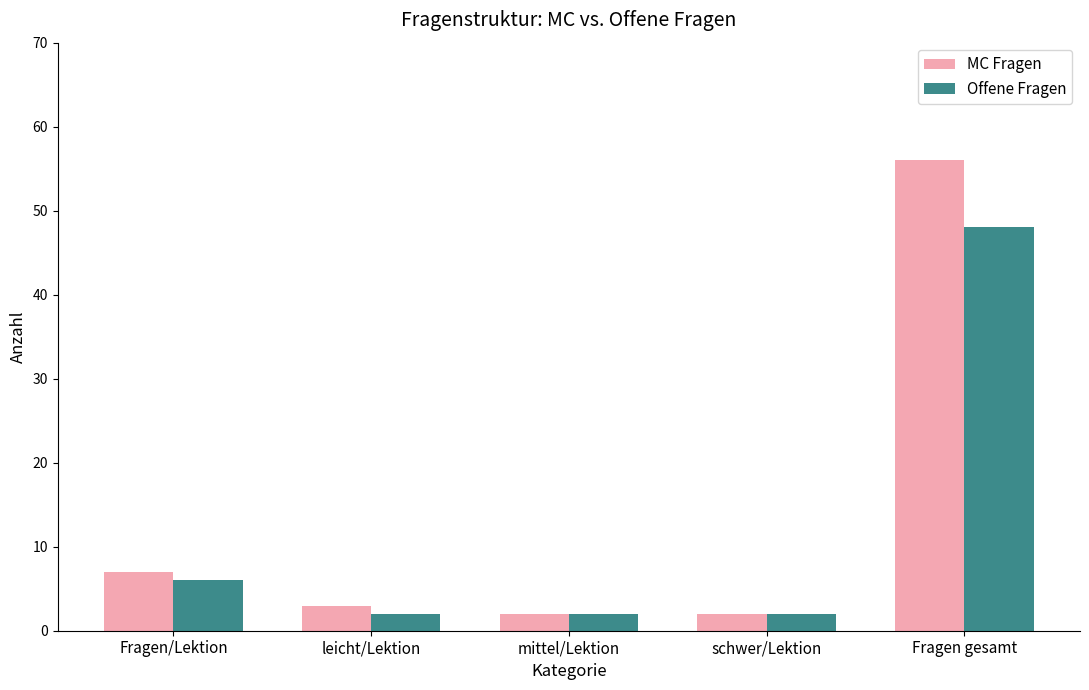

What is the sum of the MC Fragen values at leicht/Lektion and Fragen/Lektion?

10